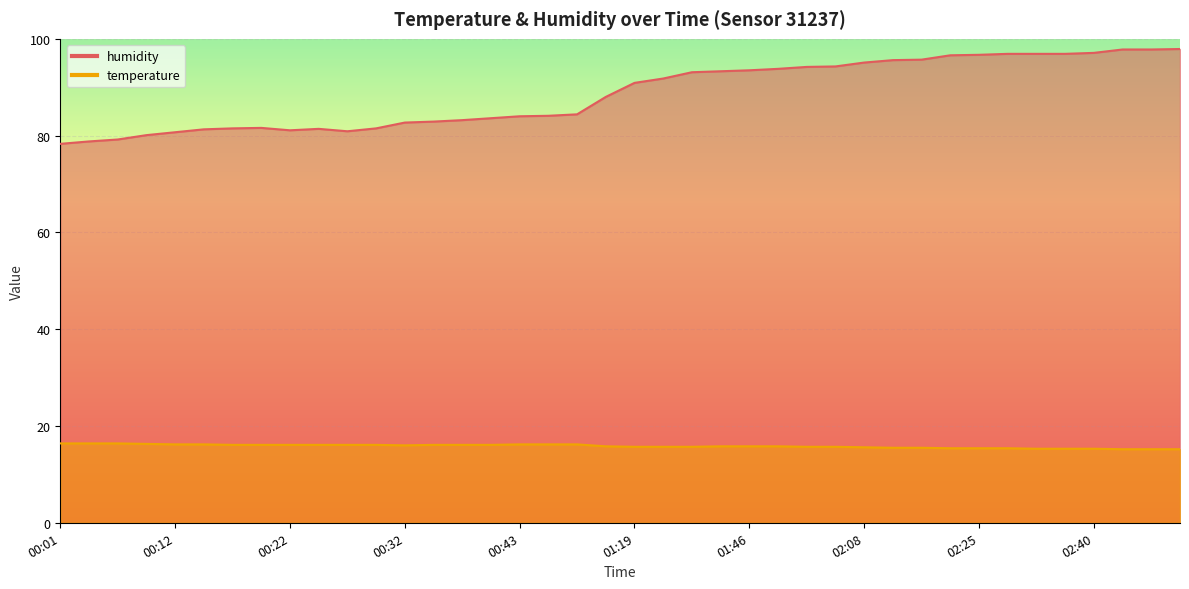

What is the label of the 10th point from the left?

00:25